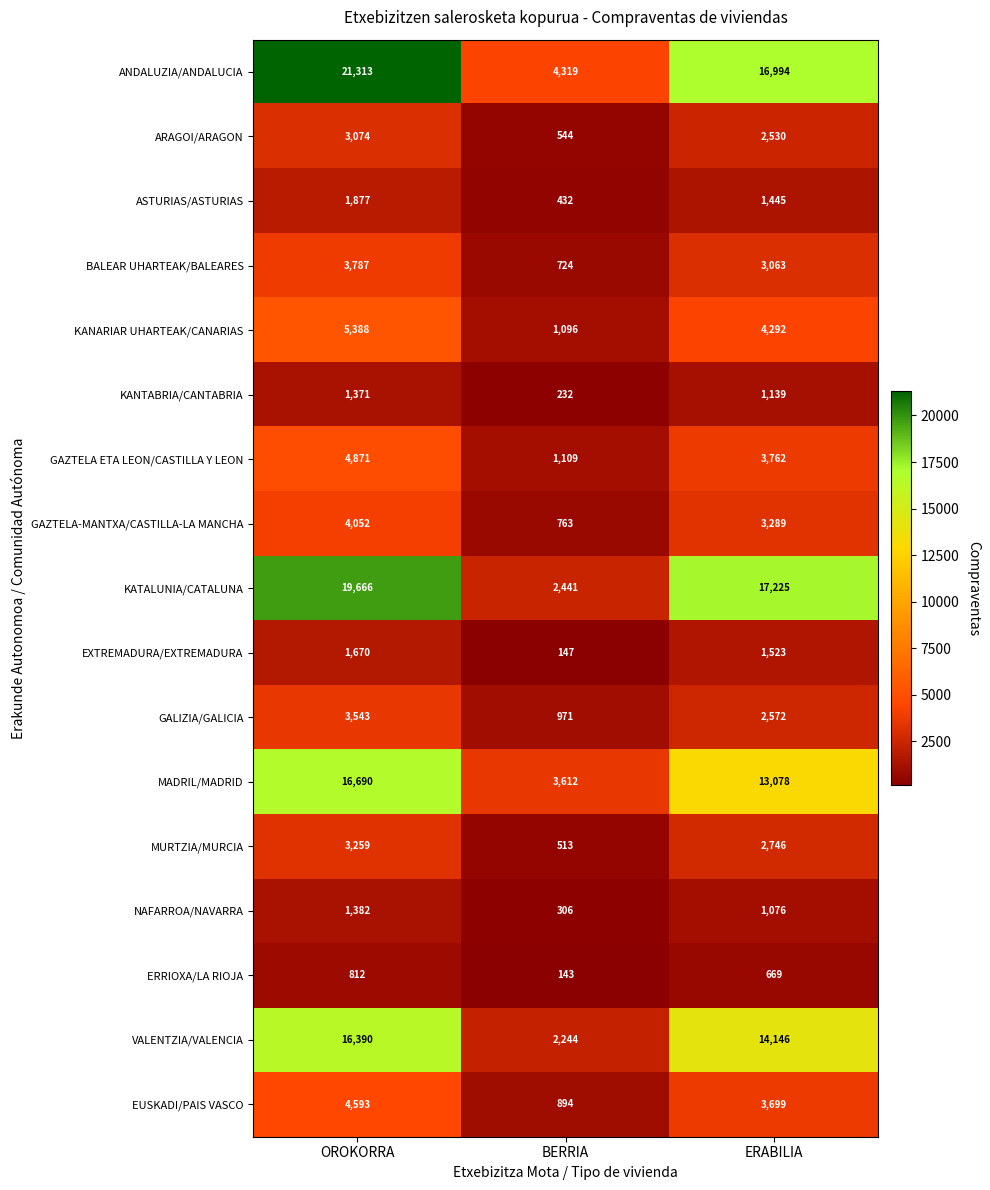

Rank the categories by EXTREMADURA/EXTREMADURA value from highest to lowest.

OROKORRA, ERABILIA, BERRIA